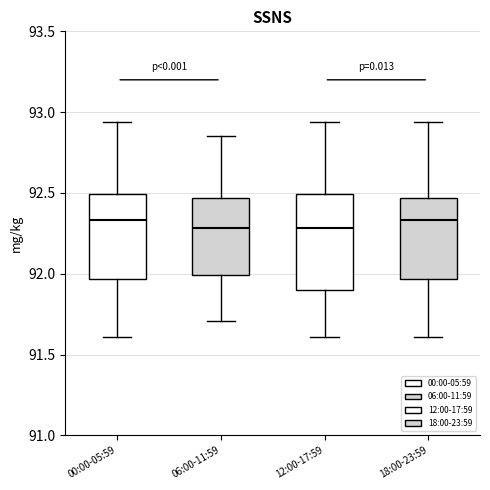

Where does the lower whisker of the box for 18:00-23:59 end on the y-axis? The values are not printed on the chart, so give them approximately, as read against the axis.

91.60